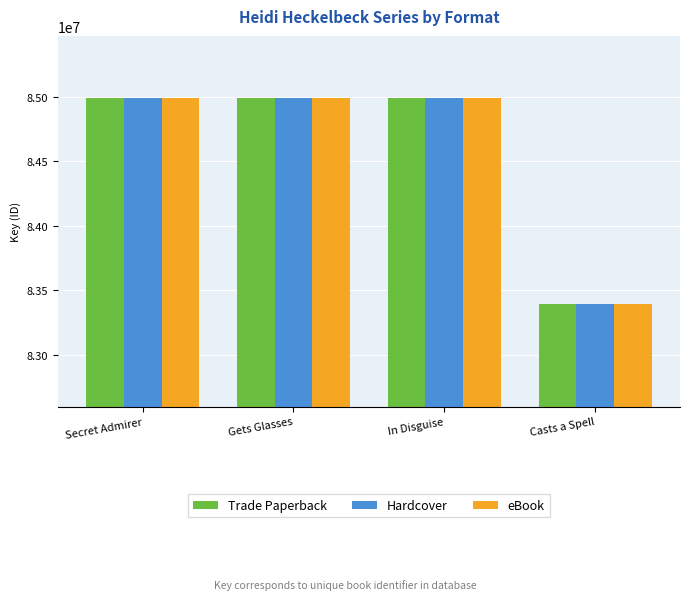

What is the difference between the Trade Paperback values at Casts a Spell and Gets Glasses?

1597330